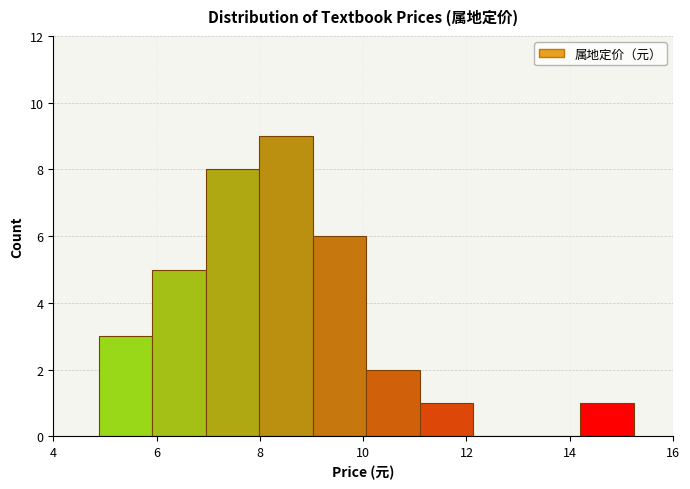

Over which range of the x-axis is the bar tallest?

8.0 to 9.0